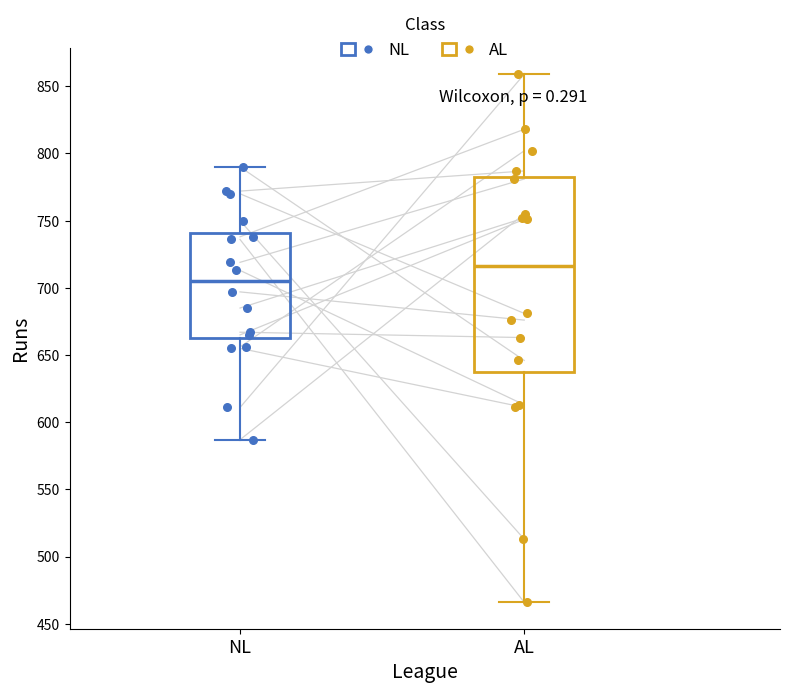

Reading left to right, read every box against the y-axis: the position of its median line, the range the box covers, and the ends of its whiskers. The values are not printed on the chart, so give them approximately, as read against the axis.

NL: median 705, box 665 to 740, whiskers 585 to 790
AL: median 715, box 640 to 785, whiskers 465 to 860